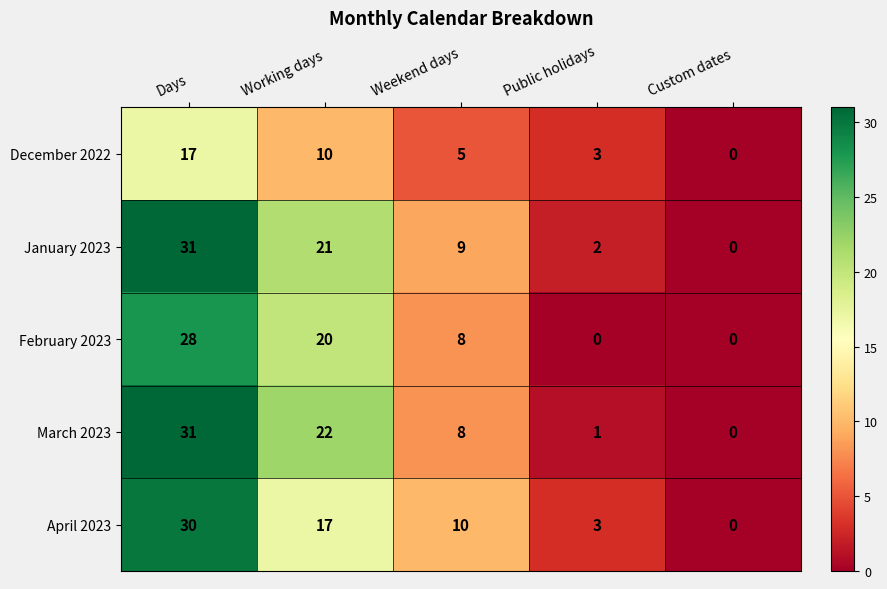

Is it true that January 2023 equals 21 at Working days?

True